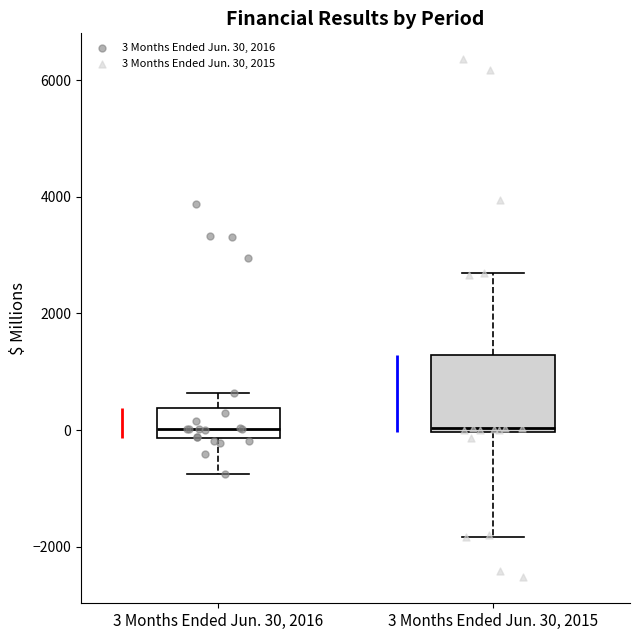

Which box is the tallest, from its lower edge to its upper edge?

3 Months Ended Jun. 30, 2015